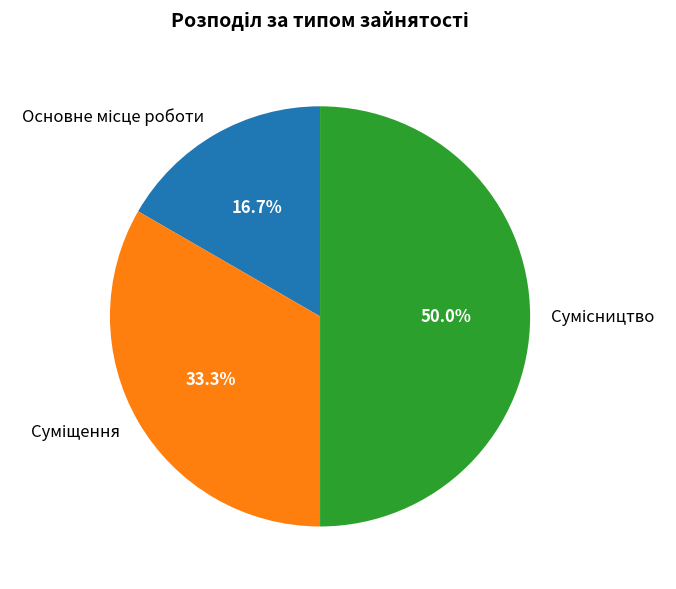

How much of the chart is everything except Основне місце роботи?

83.3%